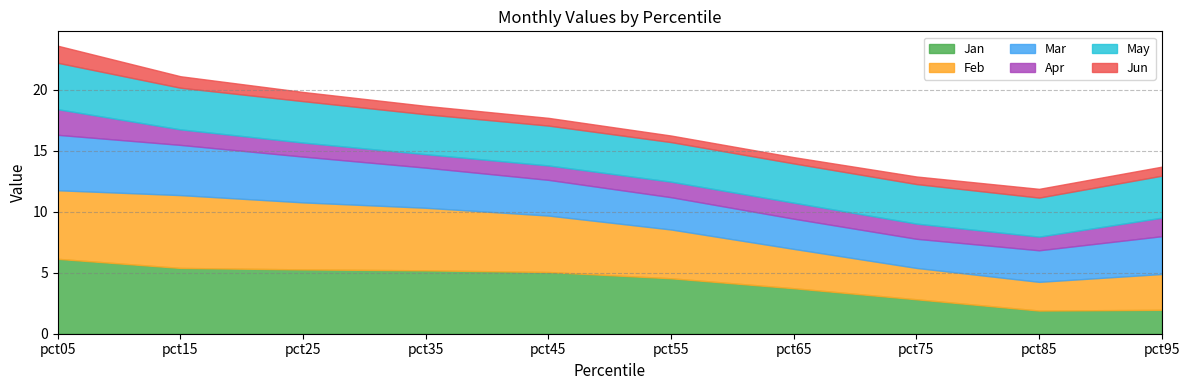

At which category is the sum across all series the highest?

pct05